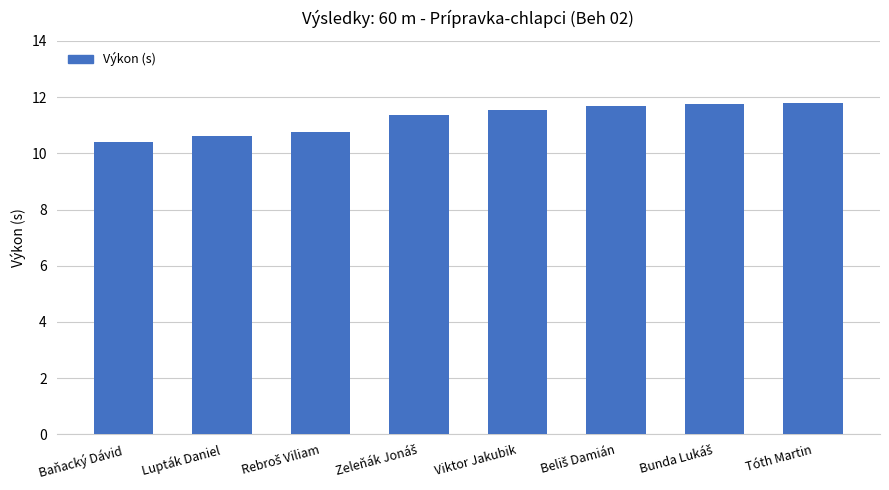

What position from the right is Tóth Martin?

1